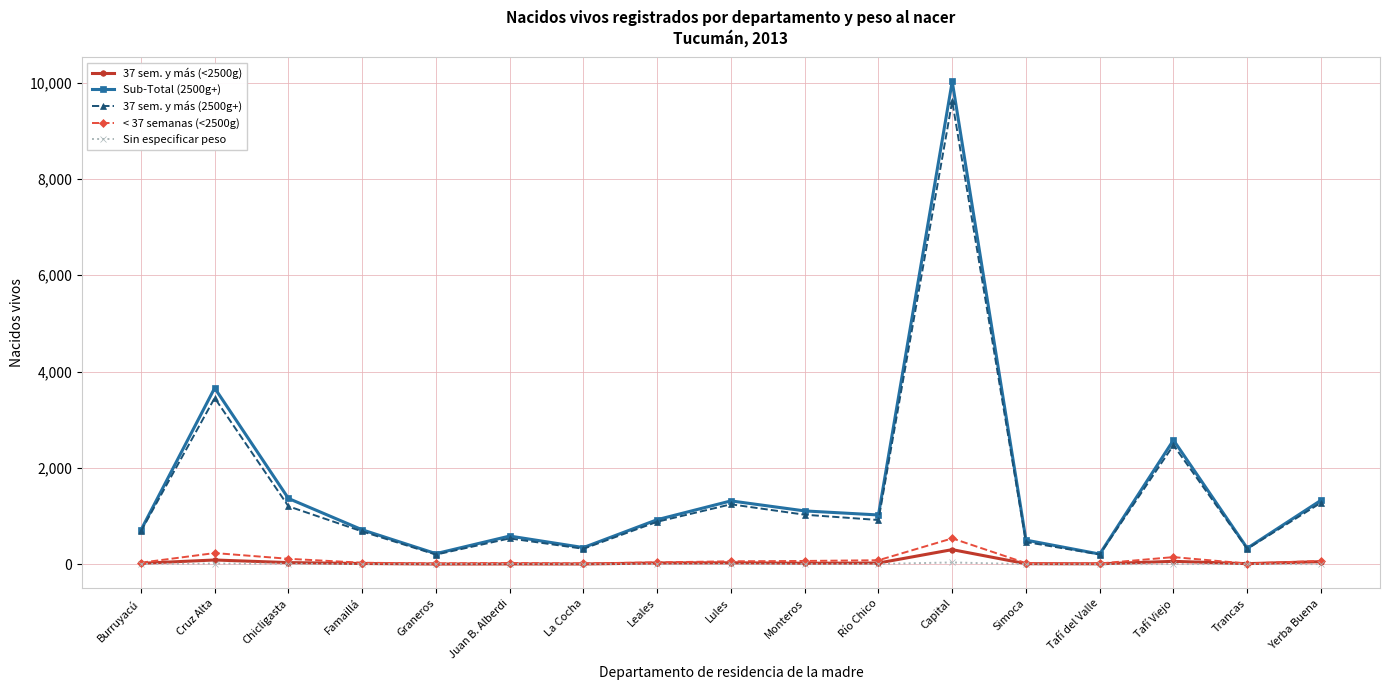

True or false: Sub-Total (2500g+) has a value of 10025 at Capital.

True